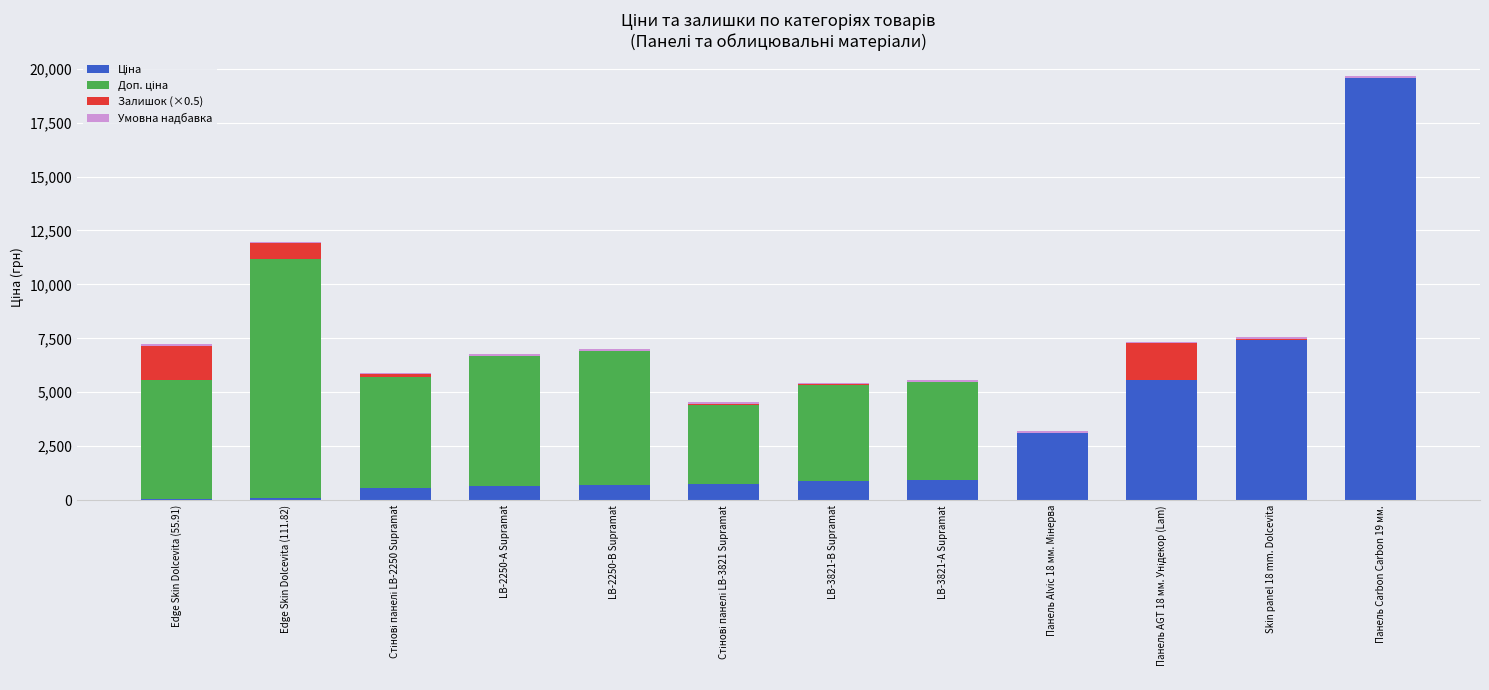

At which category is the sum across all series the highest?

Панель Carbon Carbon 19 мм.